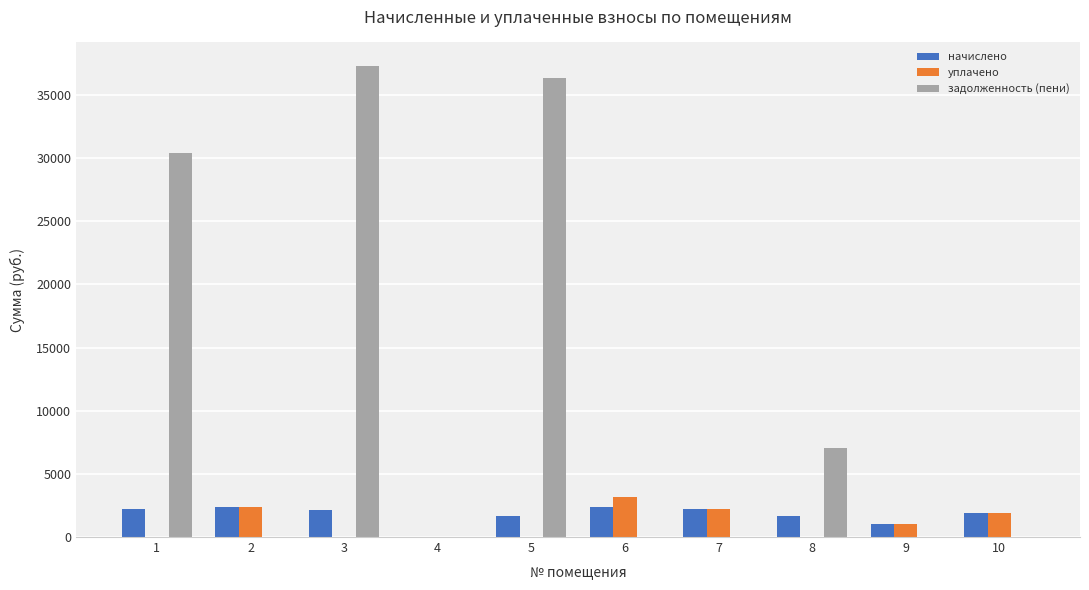

What are all the series names shown in the legend?

начислено, уплачено, задолженность (пени)